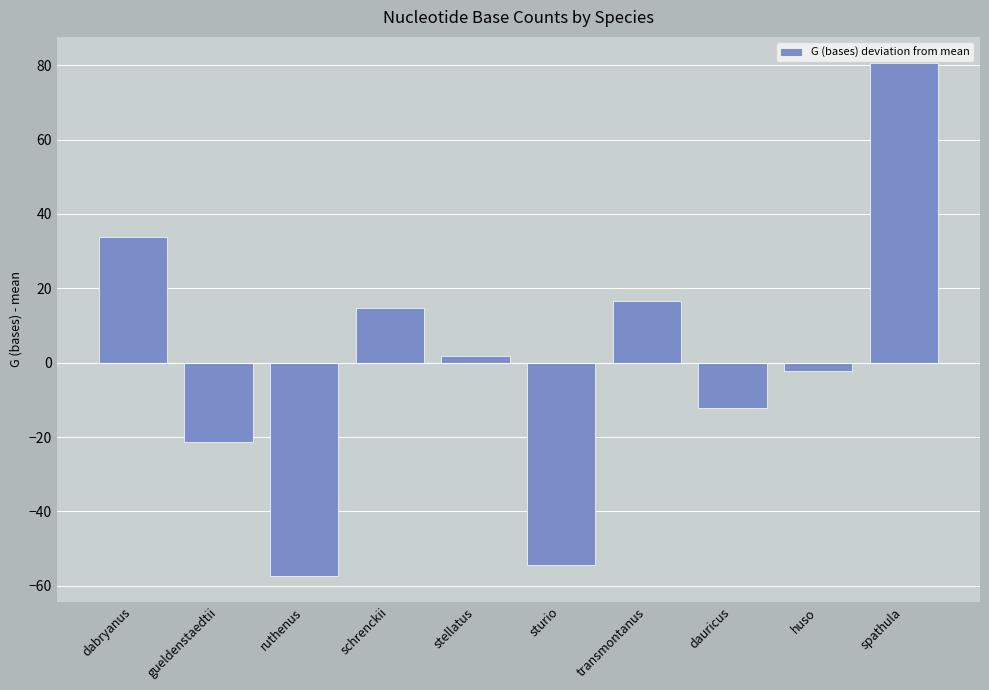

How many distinct data groups are displayed?

1